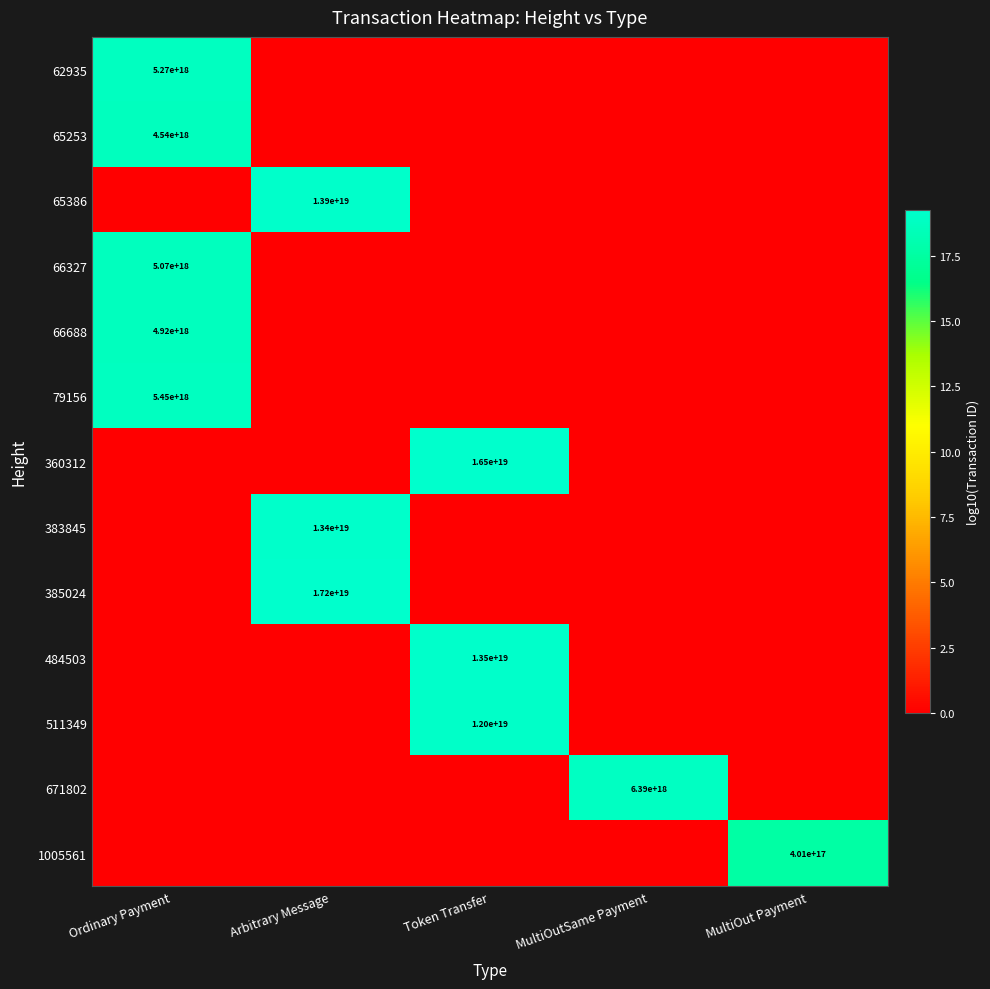

How many categories are shown in the chart?

5